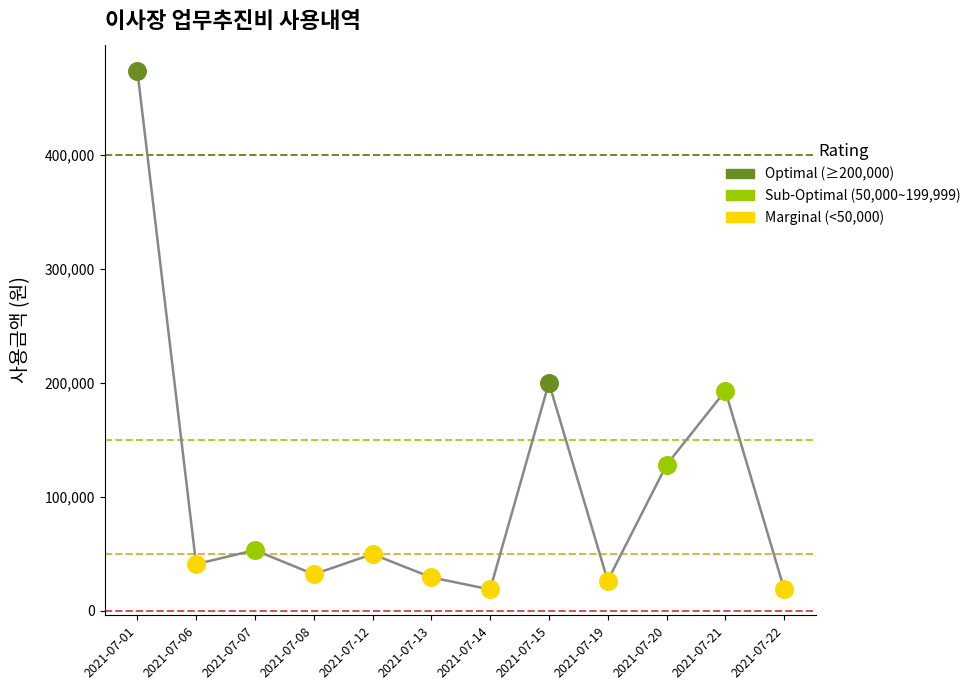

Which has a higher value, 2021-07-22 or 2021-07-15?

2021-07-15